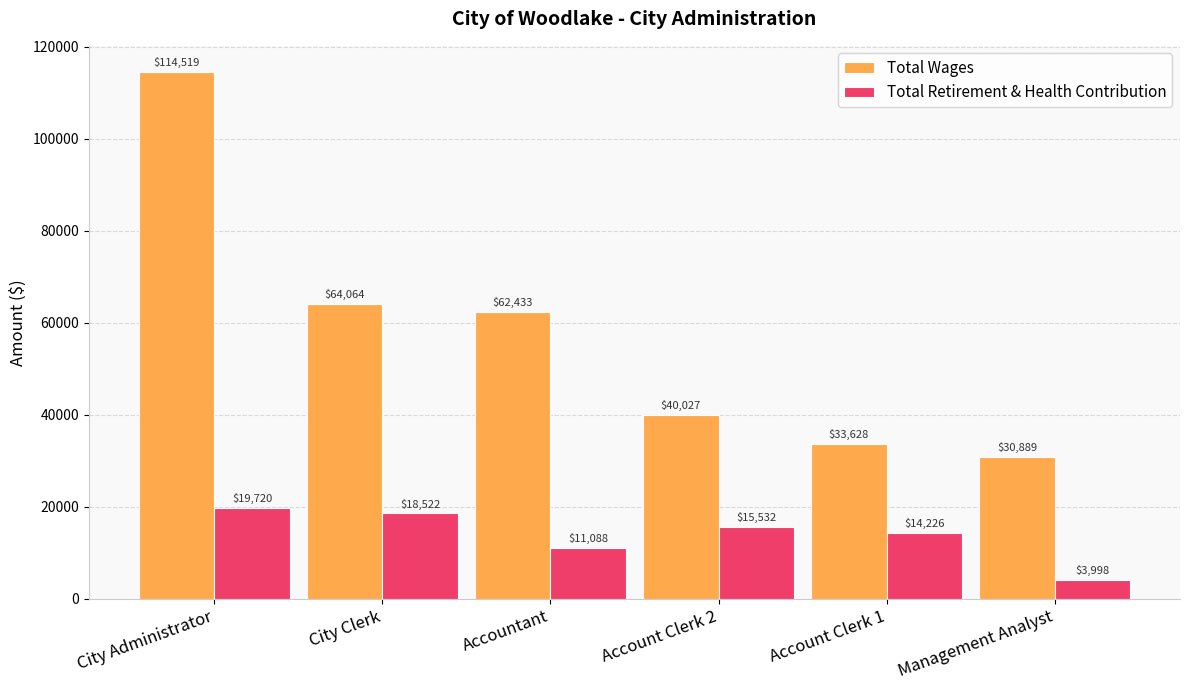

Where is Total Wages nearest to the value 72704?

City Clerk